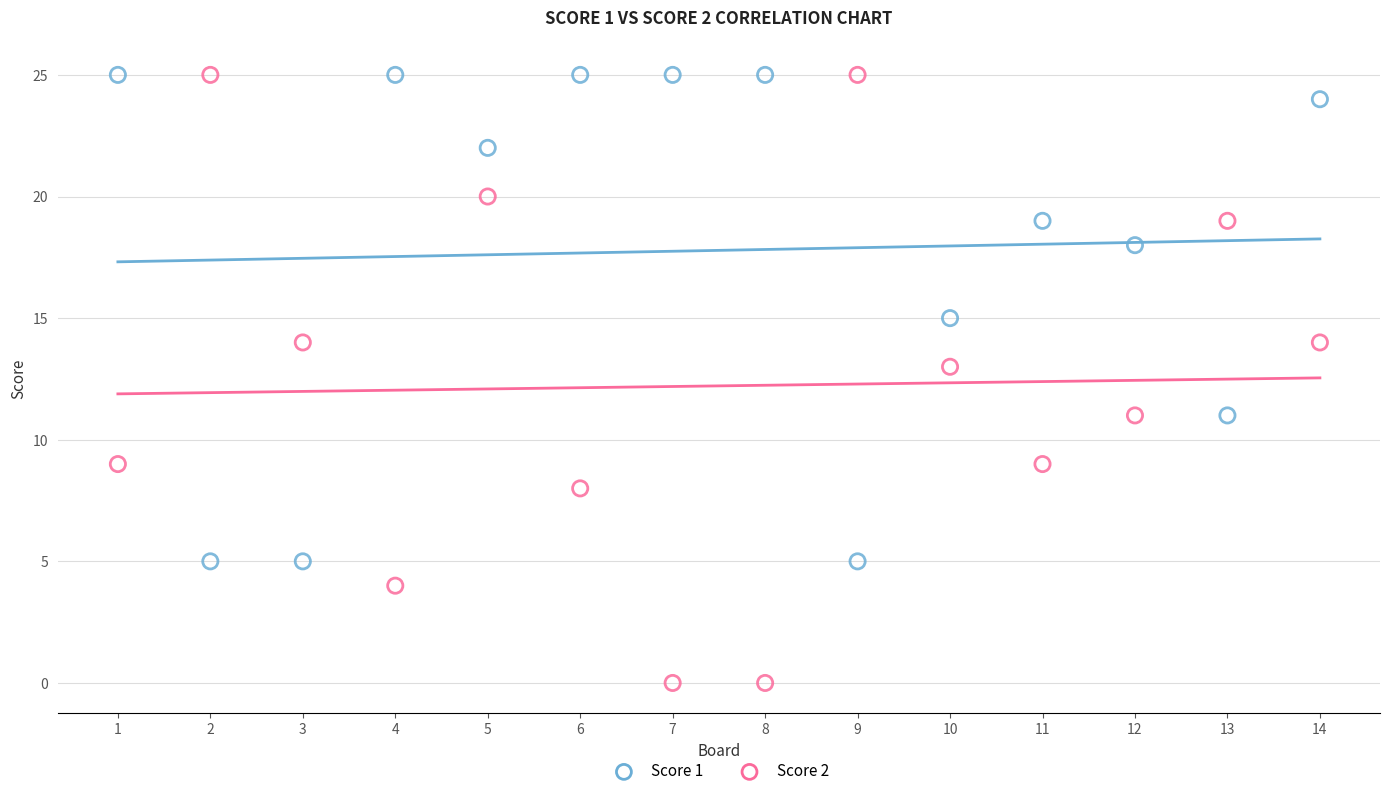

What are all the series names shown in the legend?

Score 1, Score 2